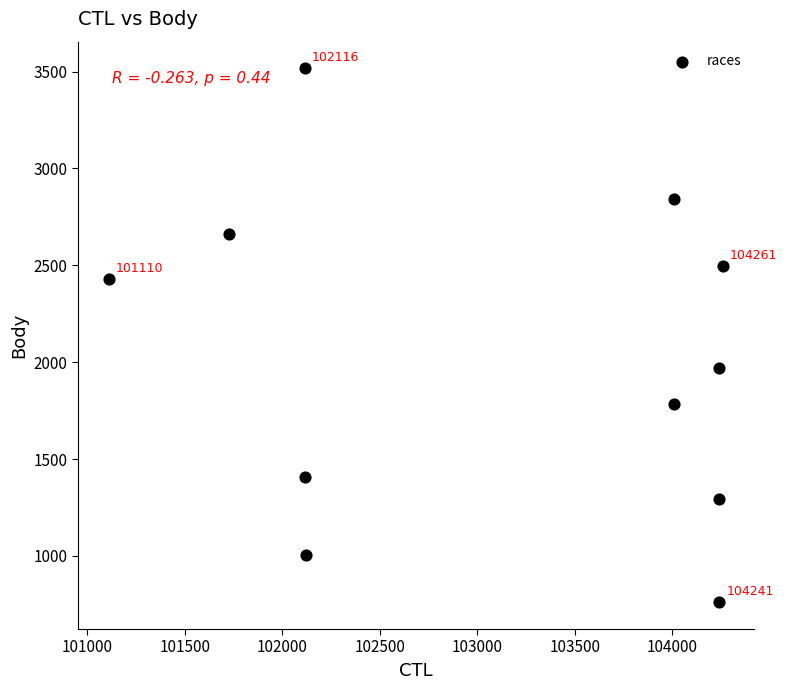

What is the average Y value?

2015